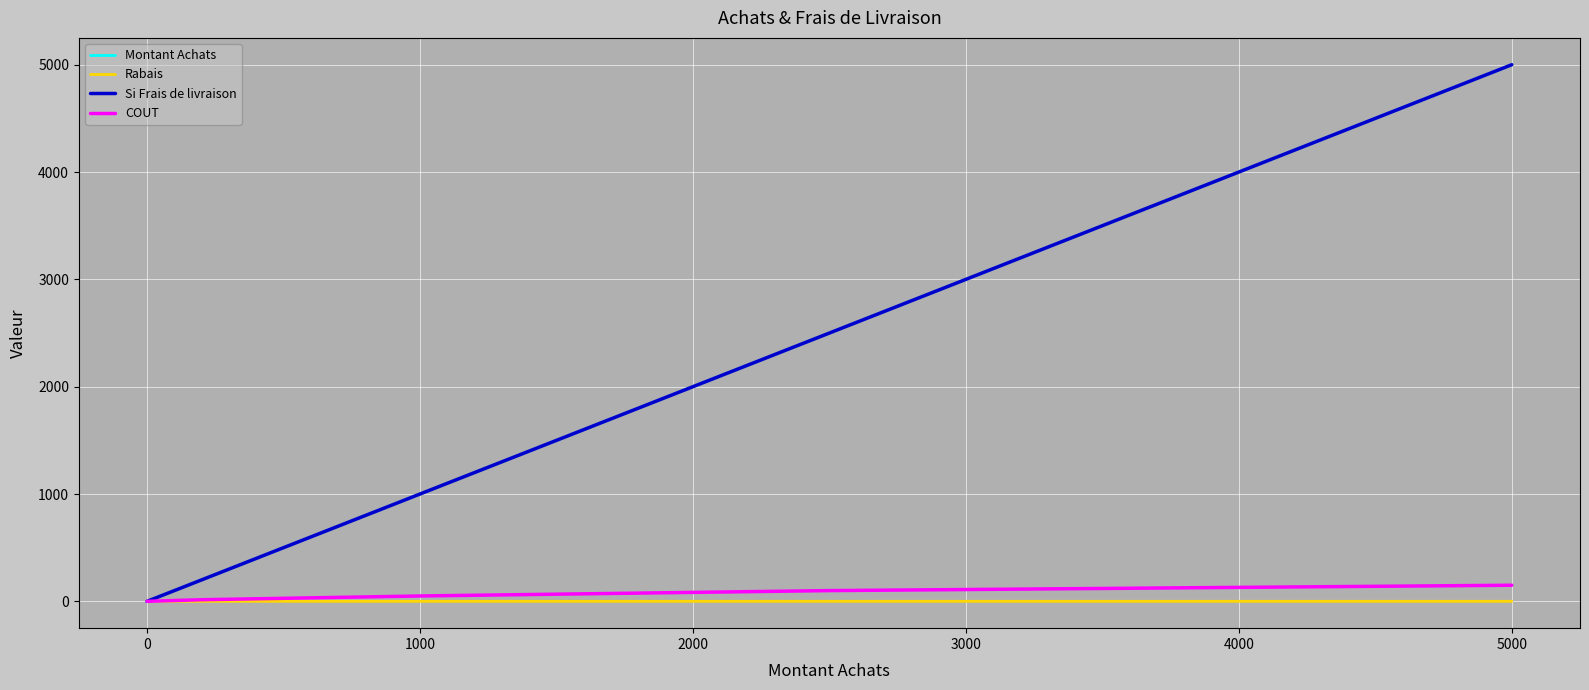

Does the chart have visible grid lines?

Yes